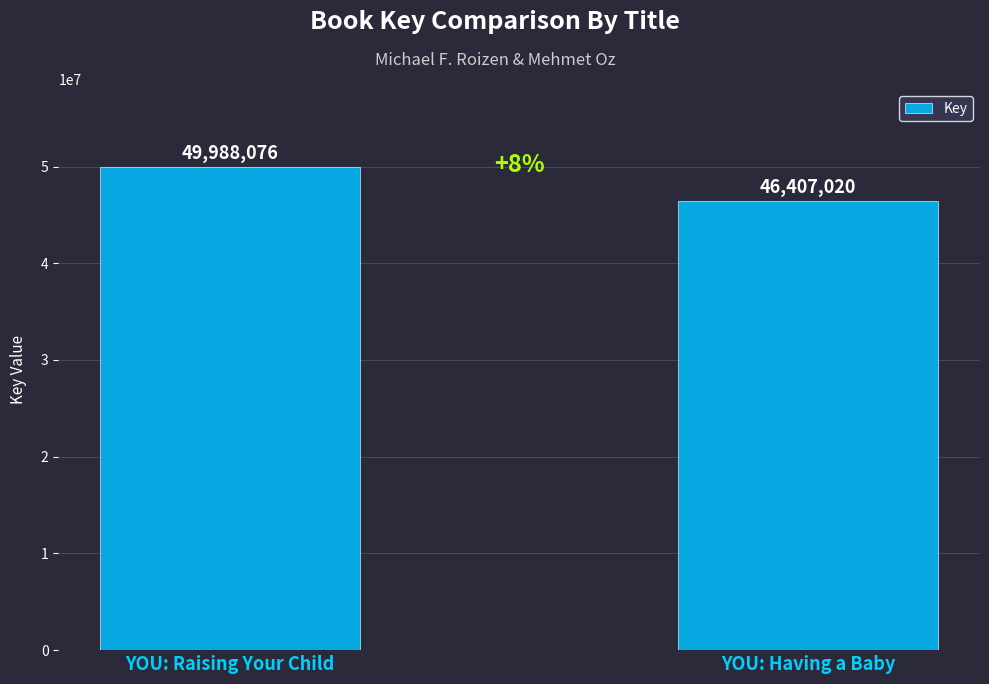

The chart shows a value of 49988076 at YOU: Raising Your Child. True or false?

True